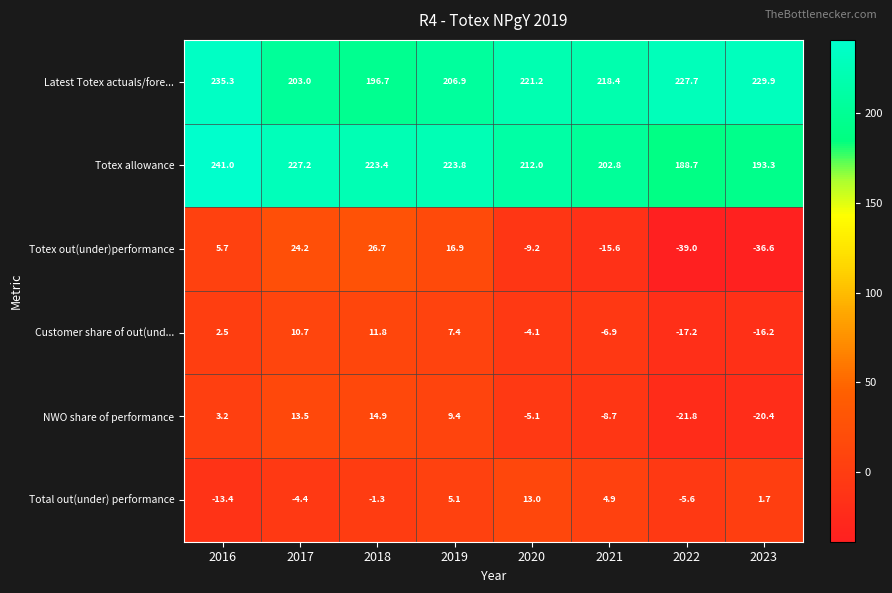

List the series in order of their peak value, lowest first.

Customer share of out(und..., Total out(under) performance, NWO share of performance, Totex out(under)performance, Latest Totex actuals/fore..., Totex allowance